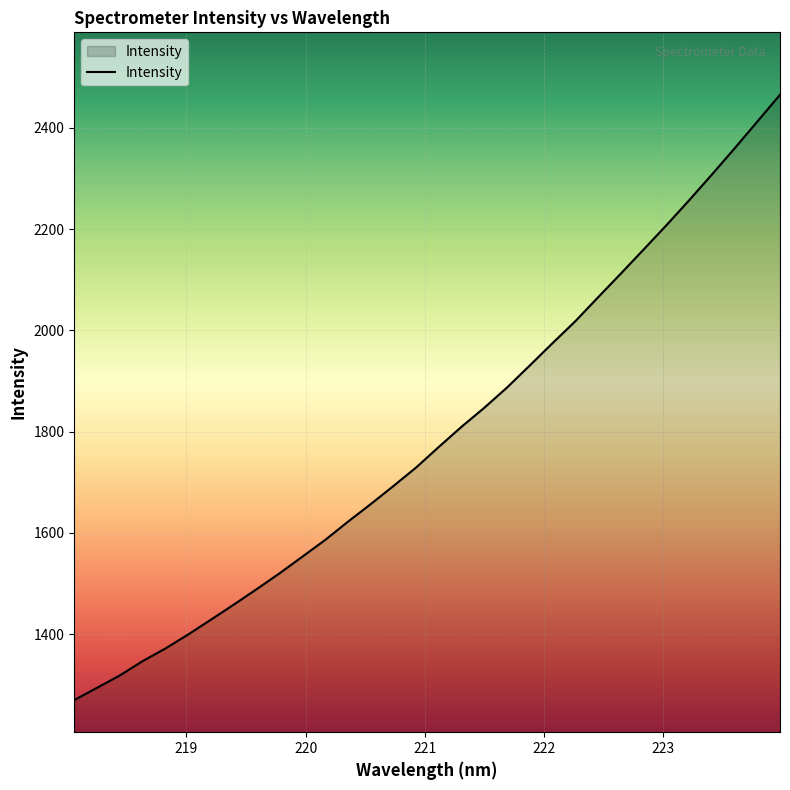

Reading left to right, list all the values displayed in this chart.

1269.7	1294.0	1318.4	1346.7	1371.6	1399.3	1428.6	1458.3	1488.7	1519.8	1552.6	1585.6	1621.6	1656.4	1692.2	1728.9	1769.6	1809.5	1847.0	1887.1	1930.7	1974.7	2018.0	2065.2	2112.1	2159.5	2207.4	2256.7	2307.5	2359.3	2412.2	2465.4